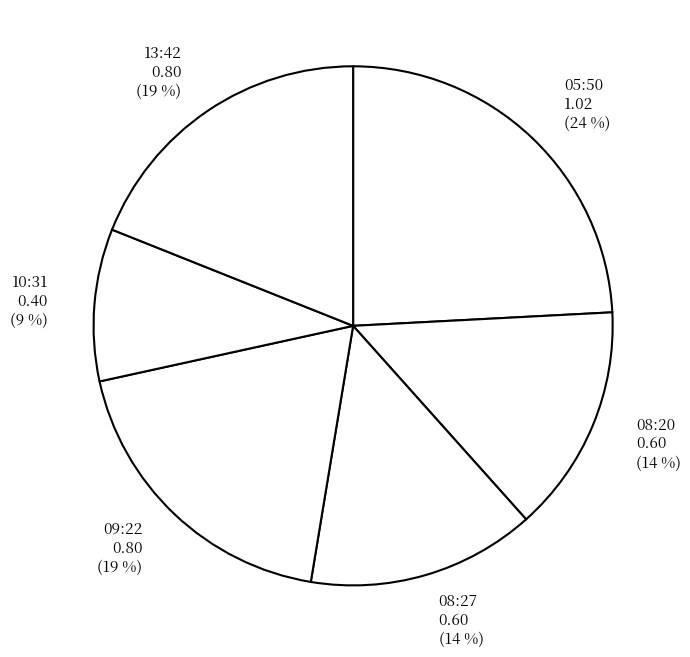

Combined, do 10:31 0.40 and 08:20 0.60 account for over 50%?

No